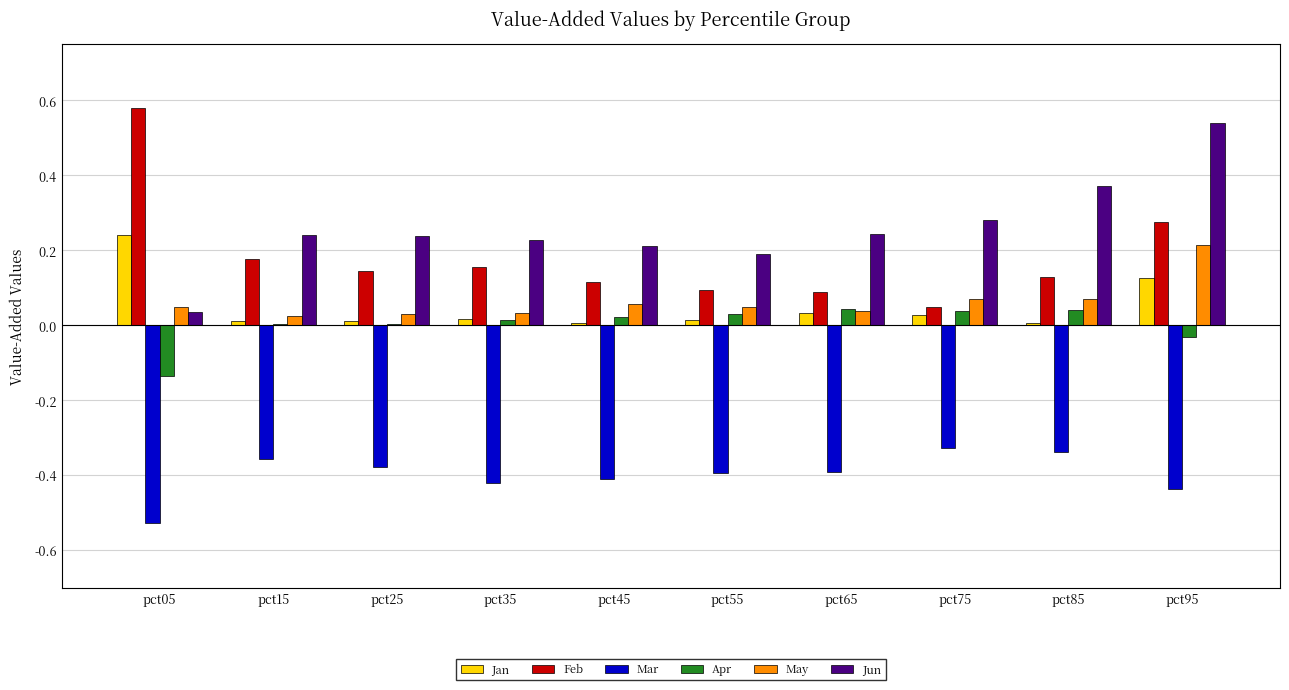

What are all the series names shown in the legend?

Jan, Feb, Mar, Apr, May, Jun